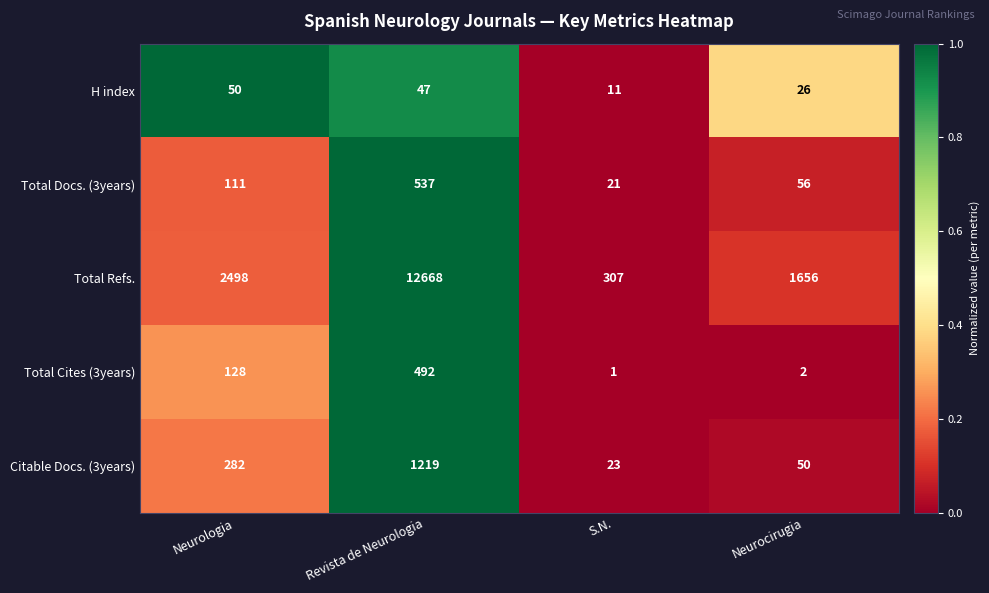

Which series has the largest range (max minus min)?

Total Refs.